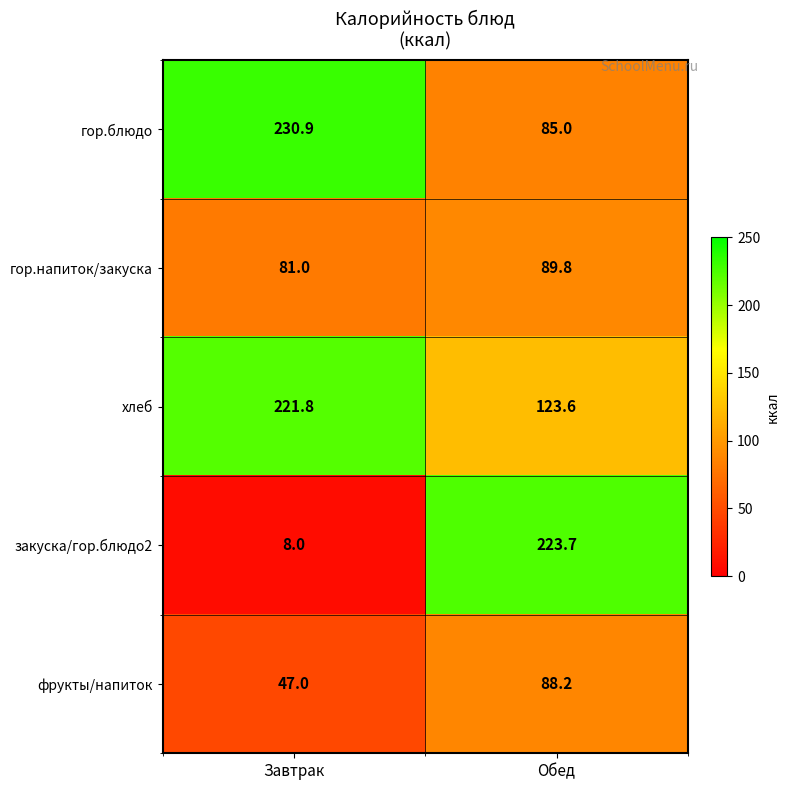

What is the smallest value displayed?

8.0